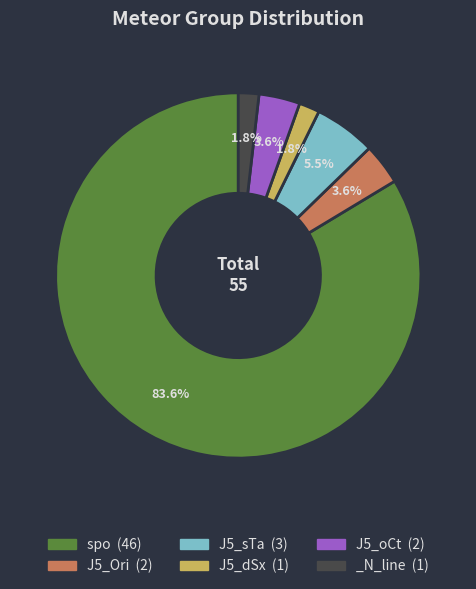

What is the ratio of the value at J5_oCt to the value at J5_Ori?

1.0